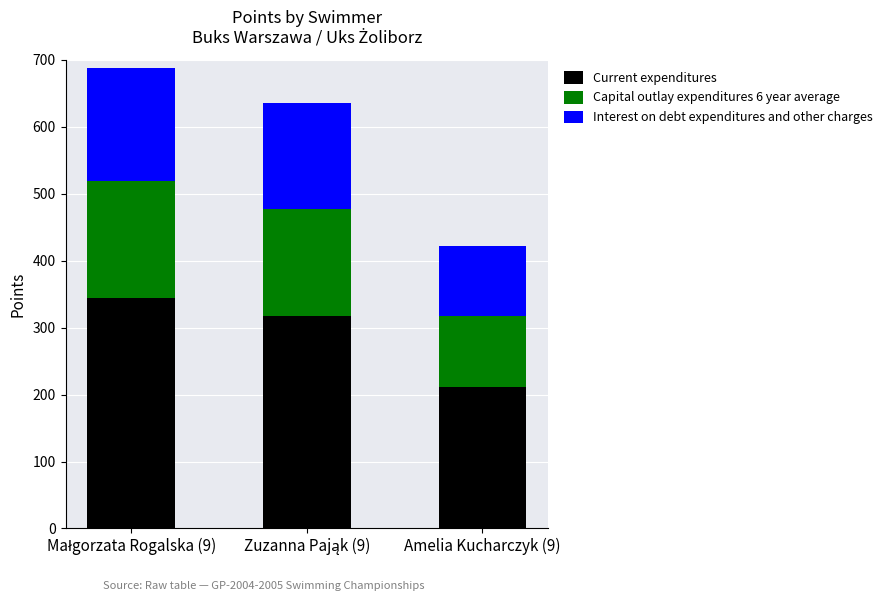

What is the value of the Current expenditures bar at the 3rd from the left?

211